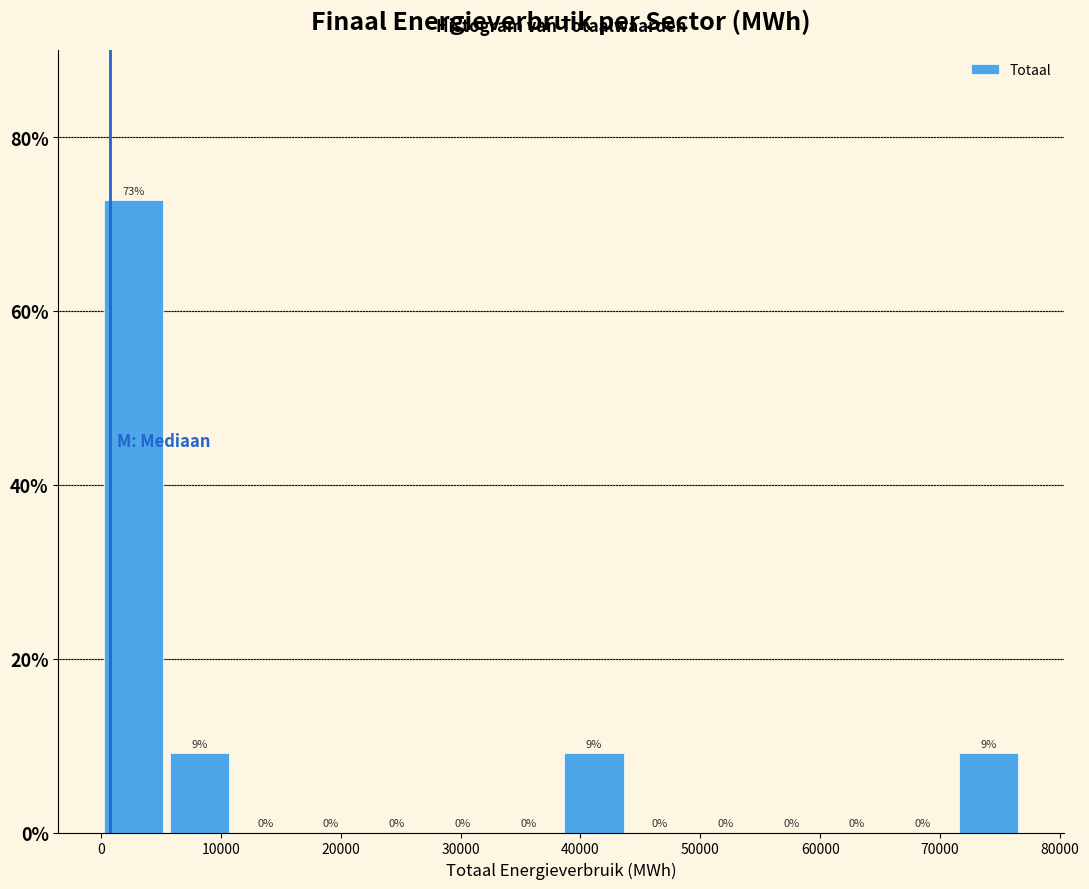

Over which range of the x-axis is the bar tallest?

0 to 5000